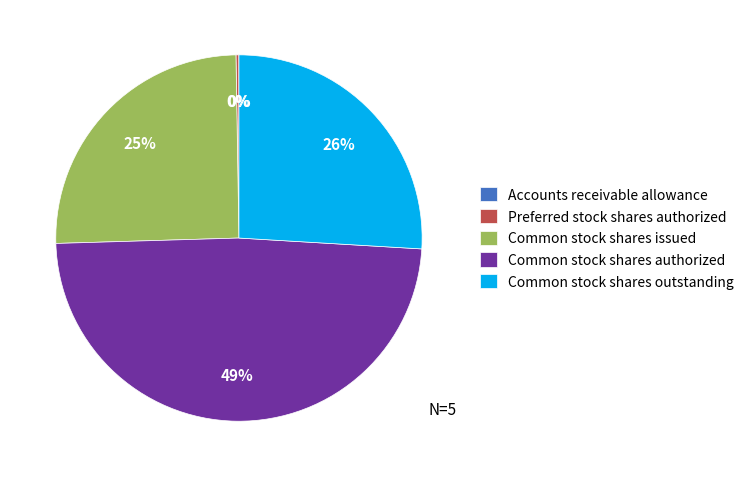

Does Common stock shares outstanding represent more than half of the total?

No